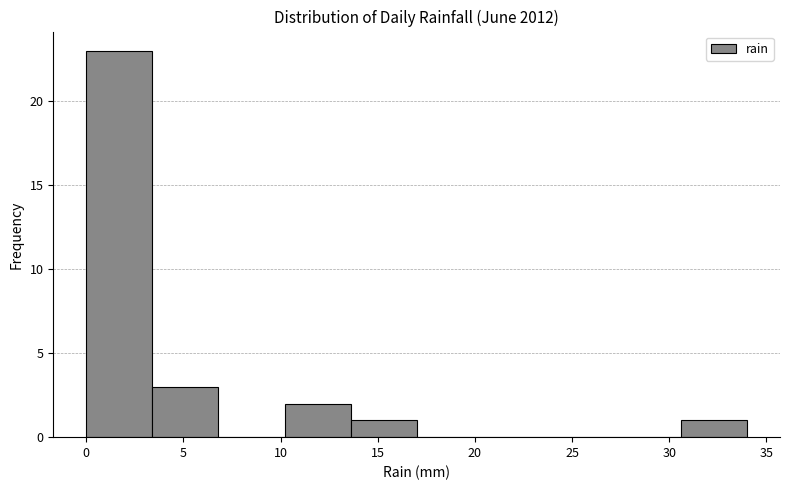

Over which range of the x-axis is the bar tallest?

0.0 to 3.4